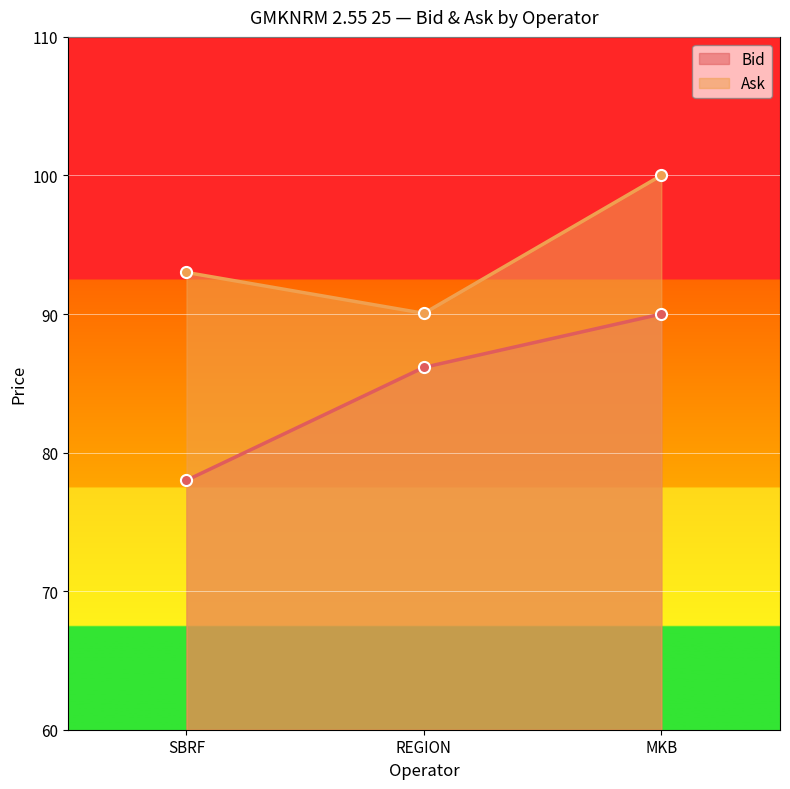

What is the difference between the highest and lowest values at SBRF?

15.0